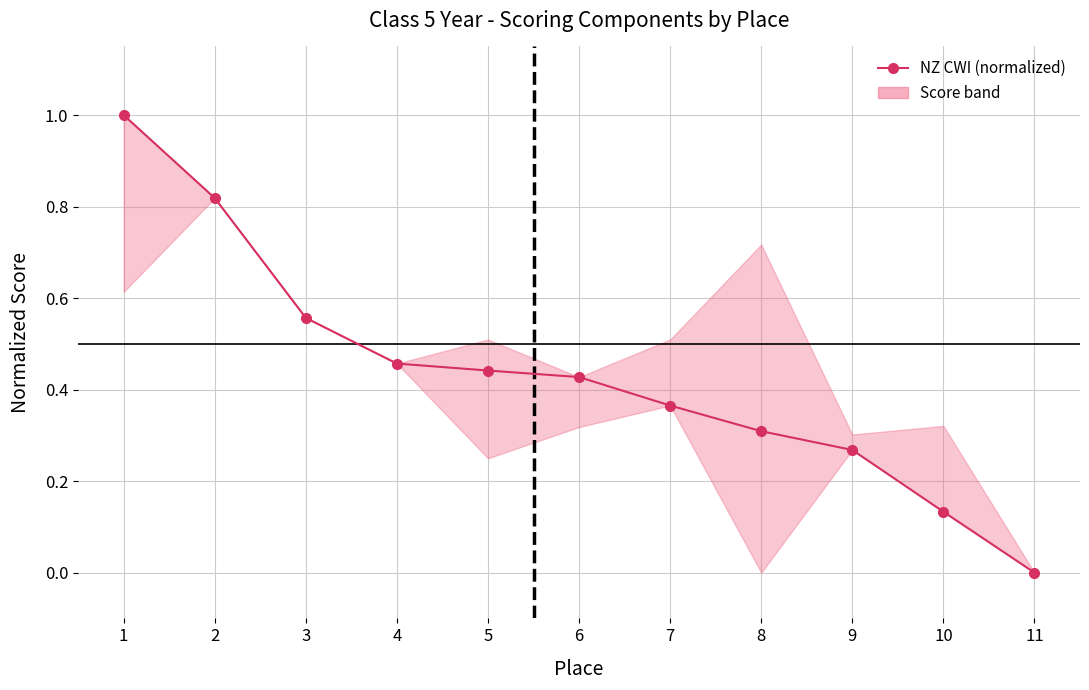

What is the maximum value shown in the chart?

1.0